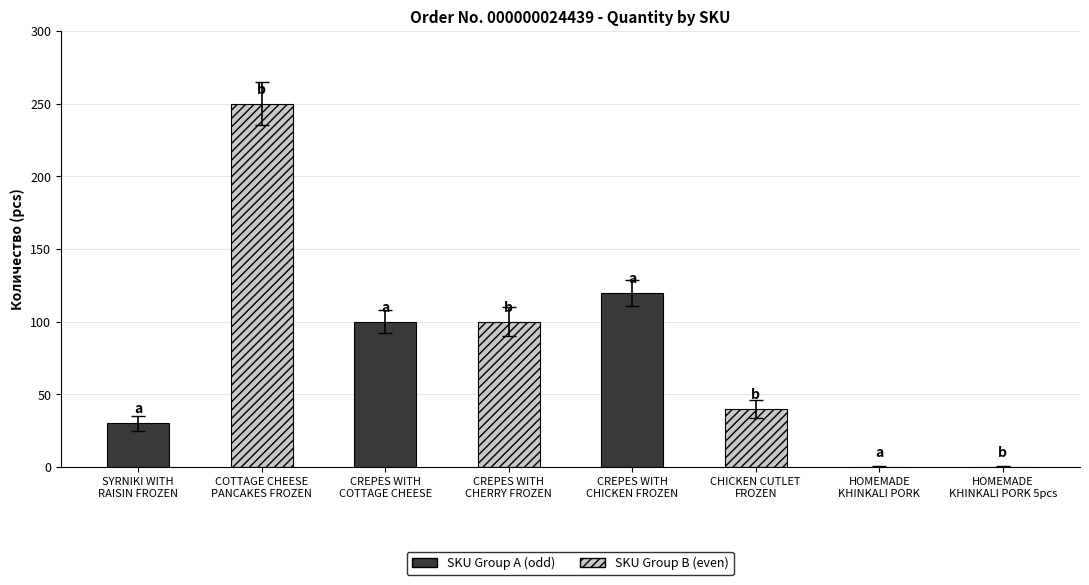

What is the greatest value displayed?

250